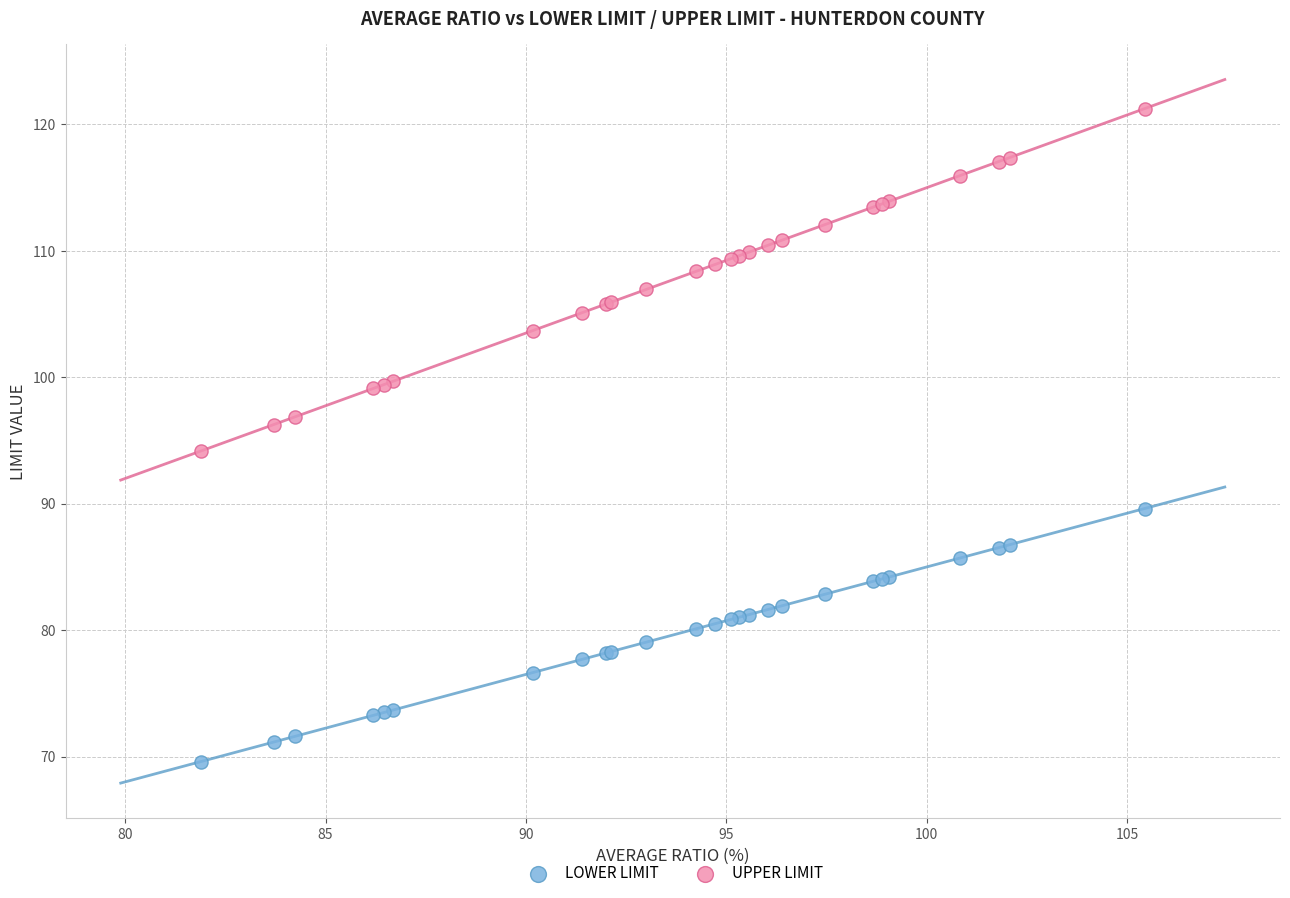

Which series contains the lowest Y value?

LOWER LIMIT